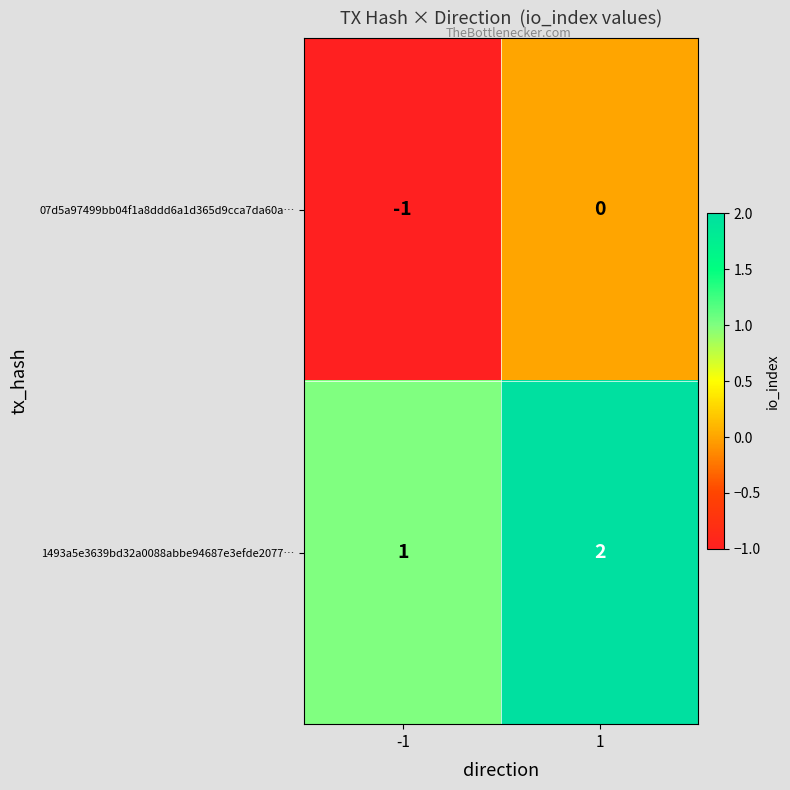

What is the greatest value displayed?

2